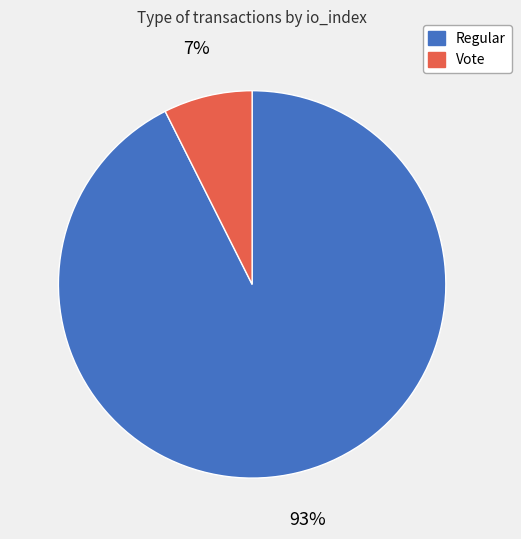

Rank the categories by value from highest to lowest.

Regular, Vote